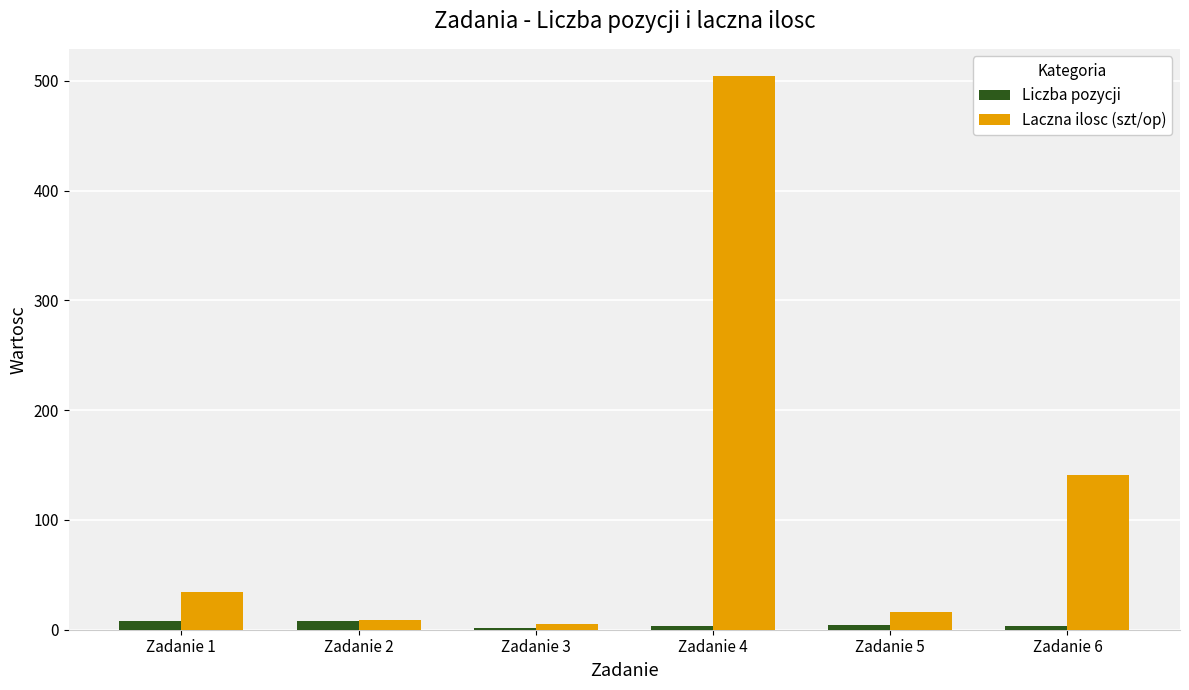

What is the lowest value of the Liczba pozycji series?

2